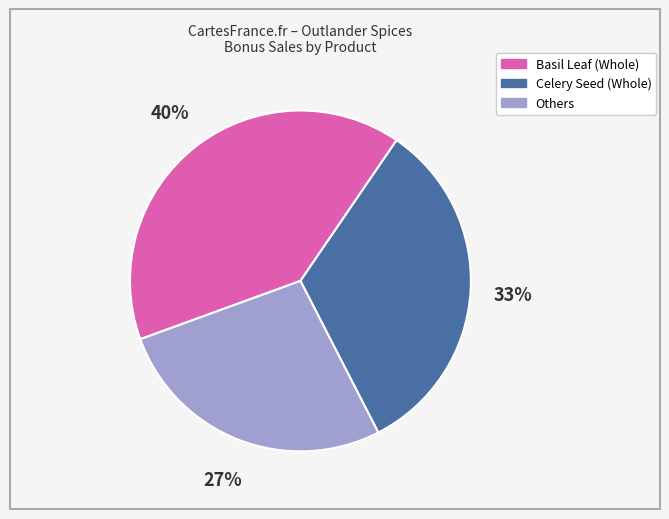

Count the number of slices in the pie.

3